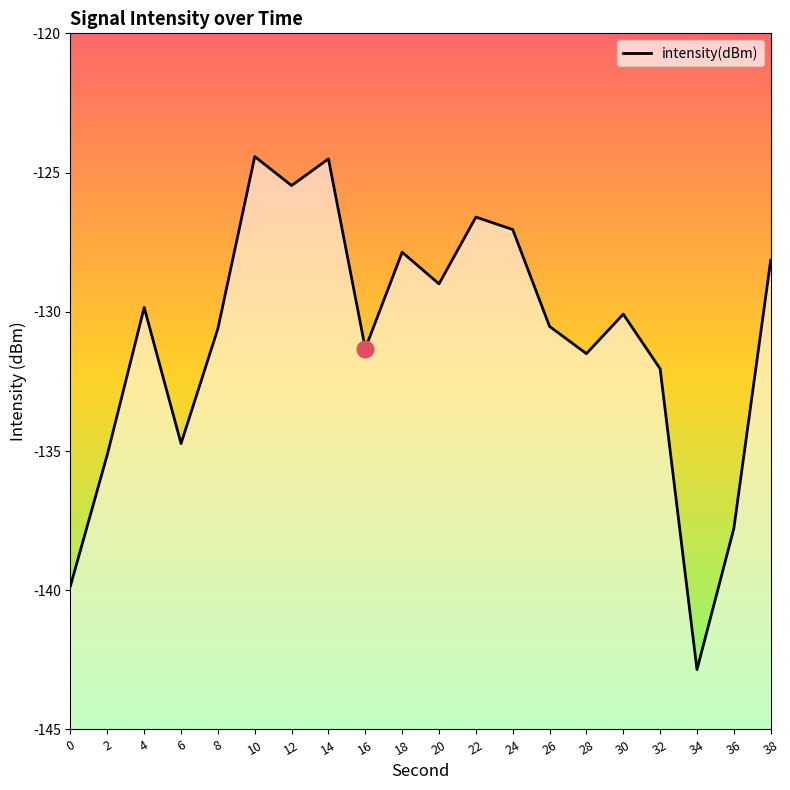

Reading left to right, transcribe all the data shown in this chart.

0=-139.8	2=-135.1	4=-129.8	6=-134.7	8=-130.6	10=-124.4	12=-125.5	14=-124.5	16=-131.3	18=-127.9	20=-129.0	22=-126.6	24=-127.0	26=-130.5	28=-131.5	30=-130.1	32=-132.0	34=-142.9	36=-137.8	38=-128.2